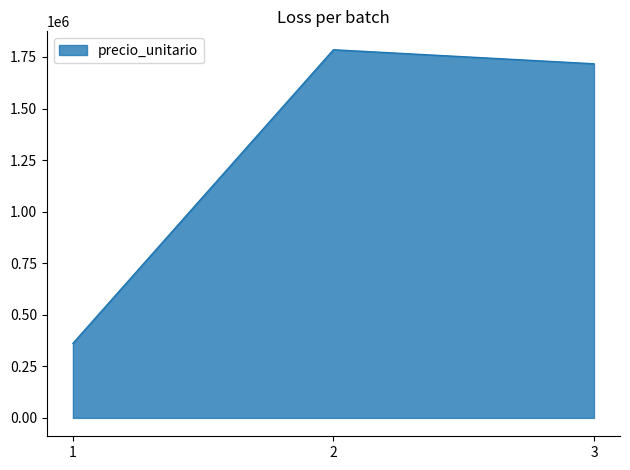

List the labels in order of value, smallest first.

1, 3, 2